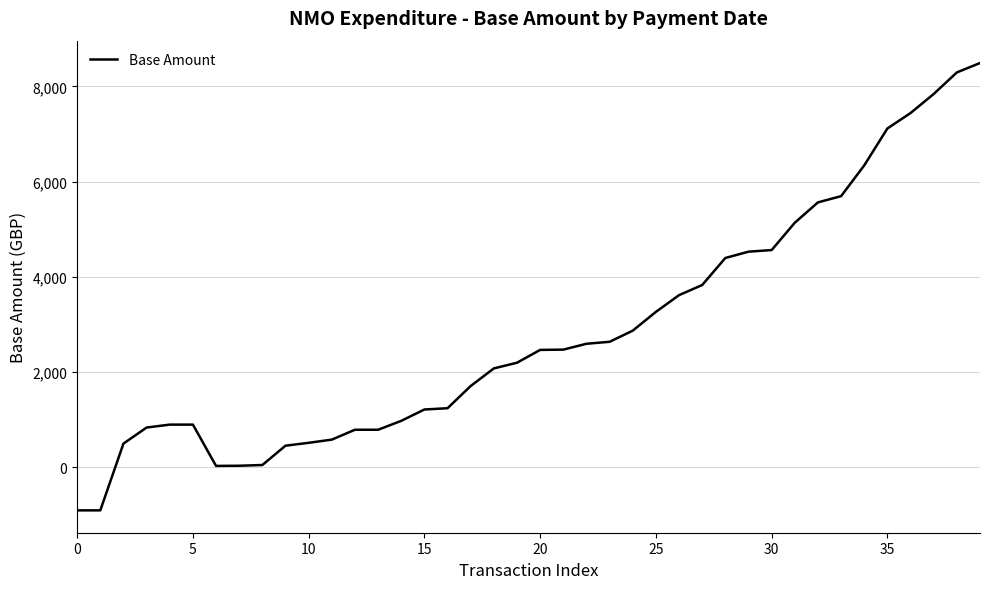

What is the greatest value displayed?

8491.0